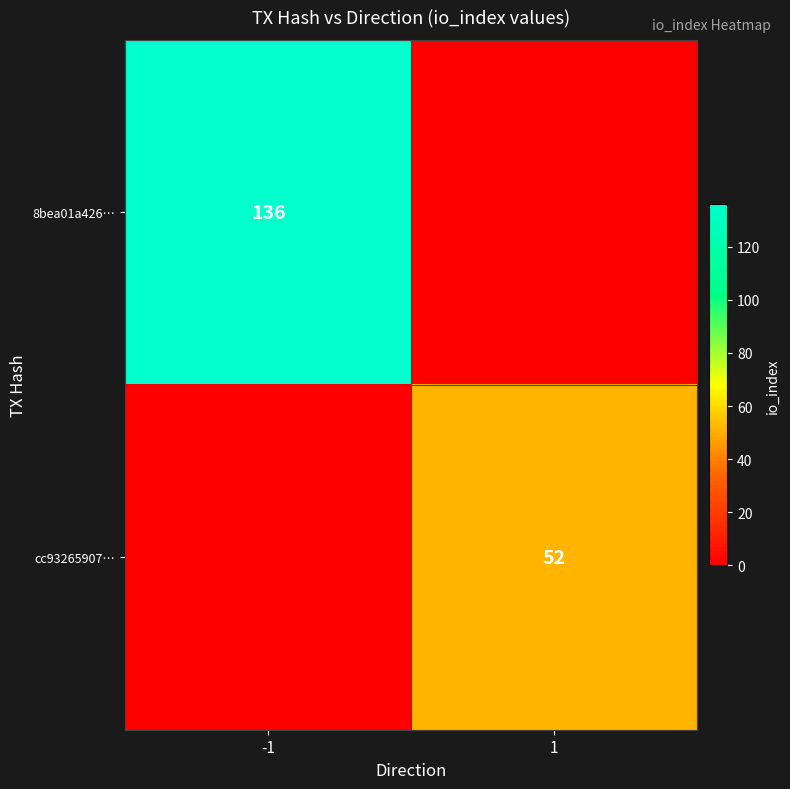

What is the total value across all series at 1?

52